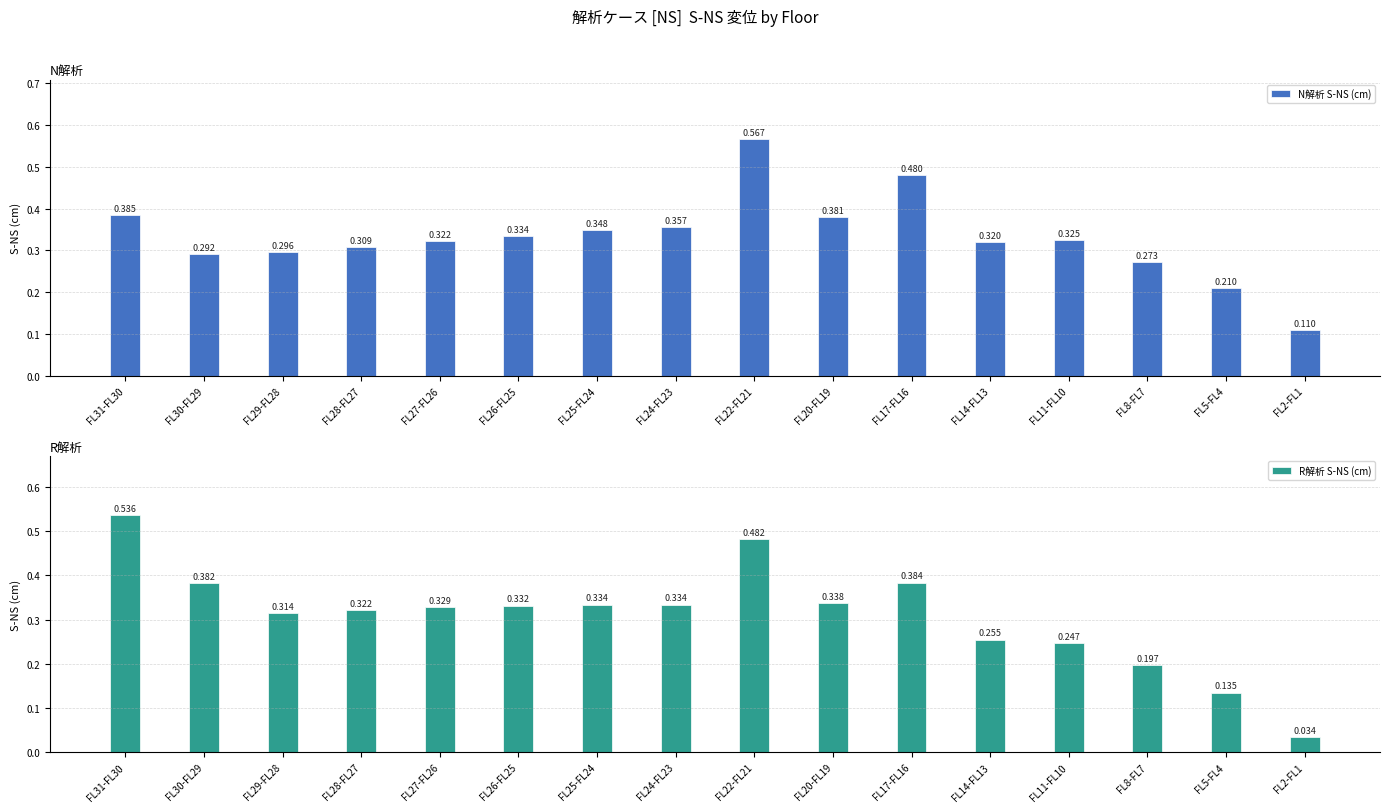

Between FL25-FL24 and FL17-FL16, which series saw the biggest shift?

N解析 S-NS (cm)